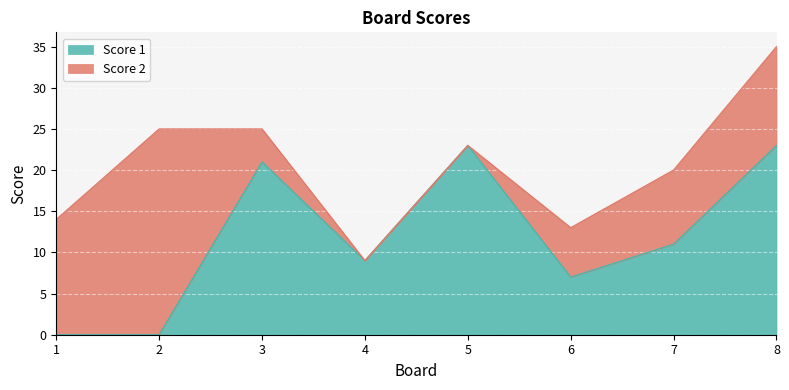

The chart shows a value of 7 at 3. True or false?

False